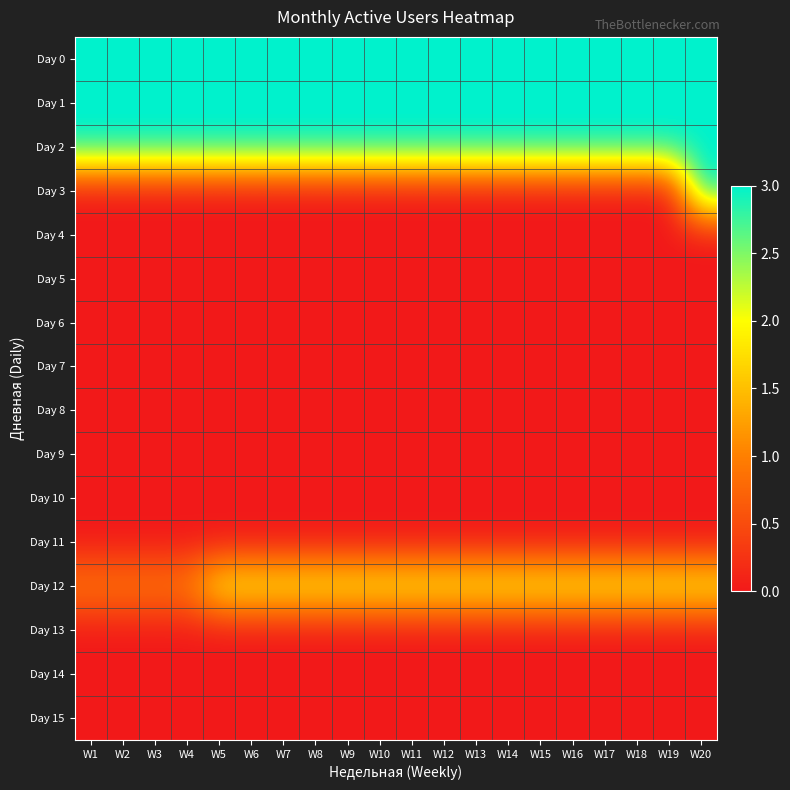

Between W9 and W16, which series saw the biggest shift?

Day 0